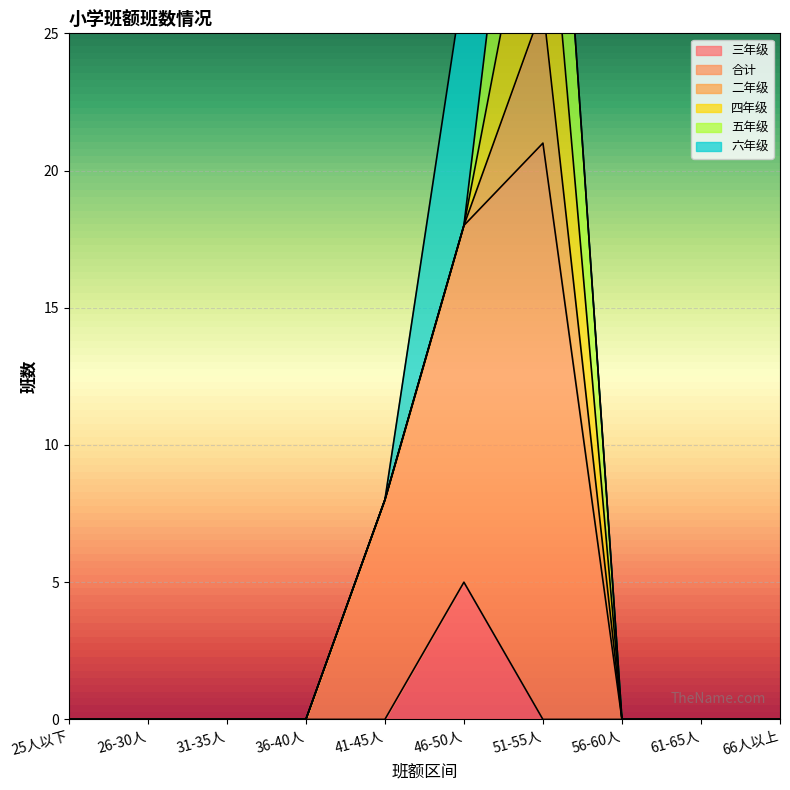

What position from the left is 25人以下?

1